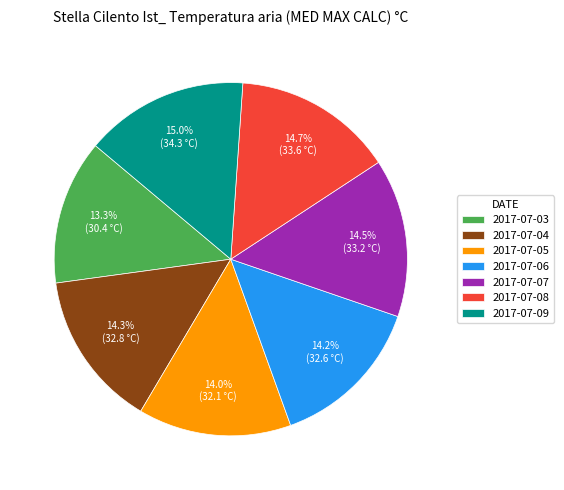

To the nearest percent, what is the difference between the largest and smallest slice percentages?

2%